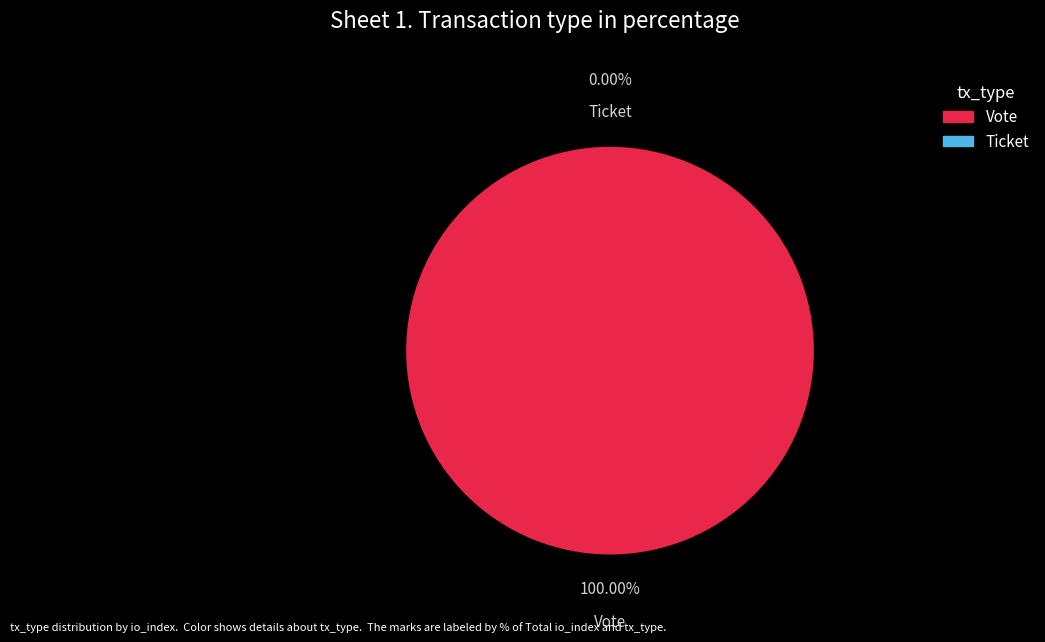

What is the total percentage of Vote and Ticket?

100.0%